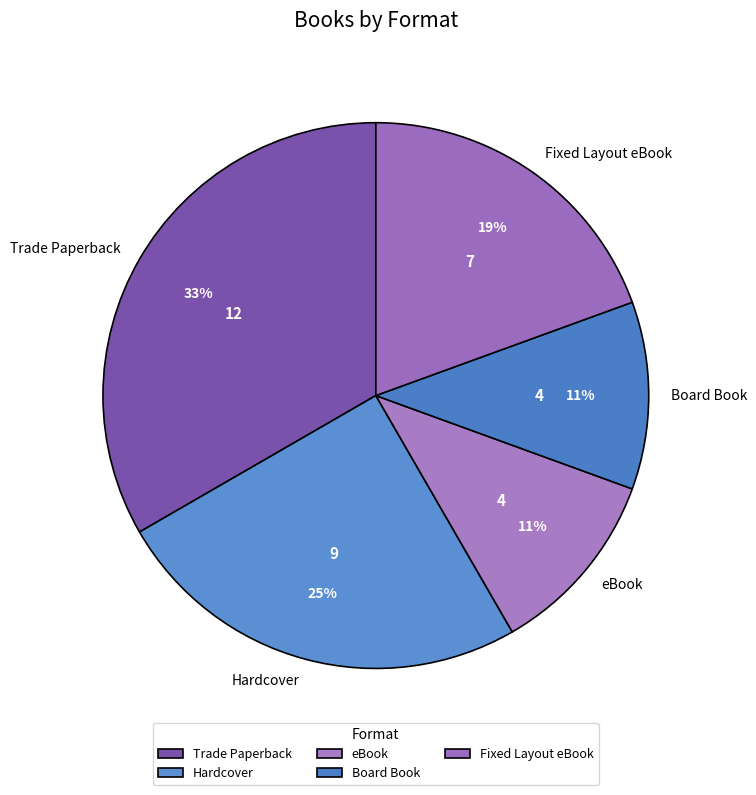

What percentage is the Fixed Layout eBook slice, to the nearest percent?

19%